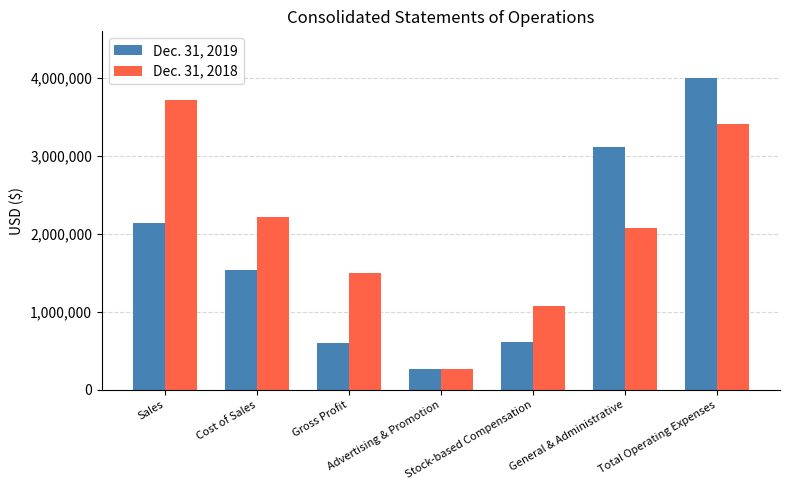

What is the label of the 6th bar from the left?

General & Administrative